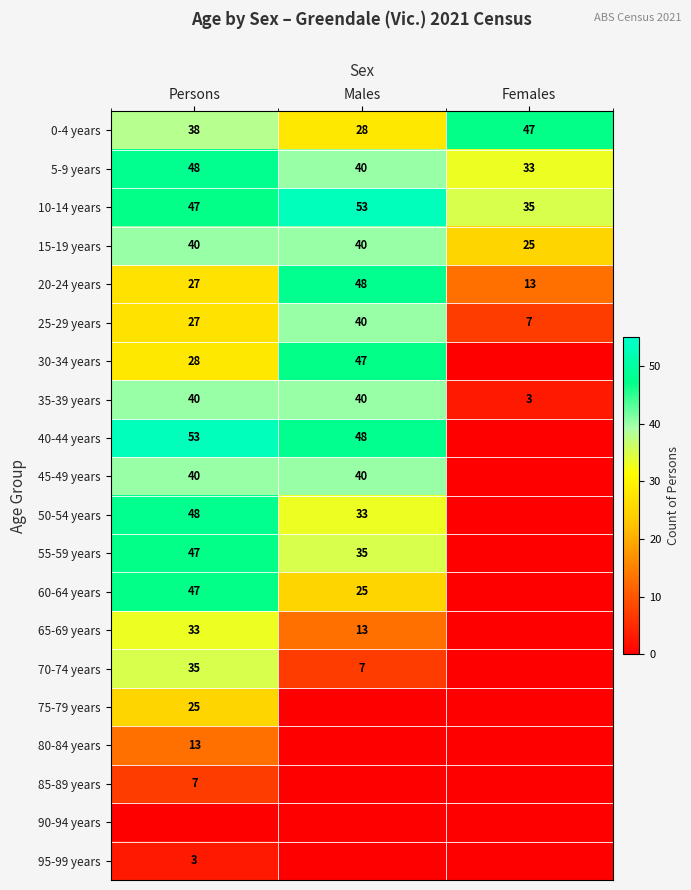

At which category is the sum across all series the highest?

Persons